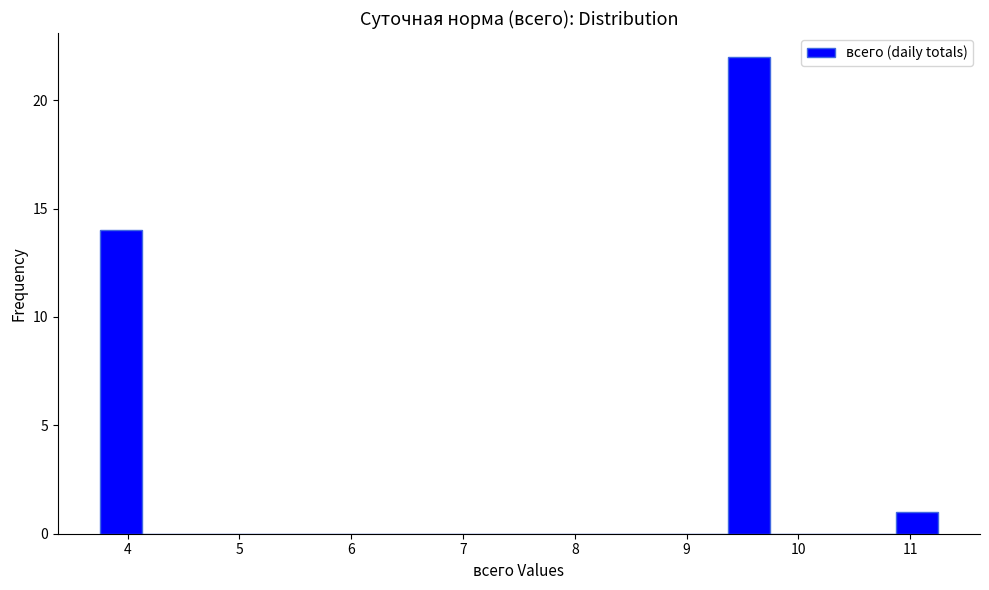

Read against the x-axis, roughly where is the centre of the tallest bar?

9.6